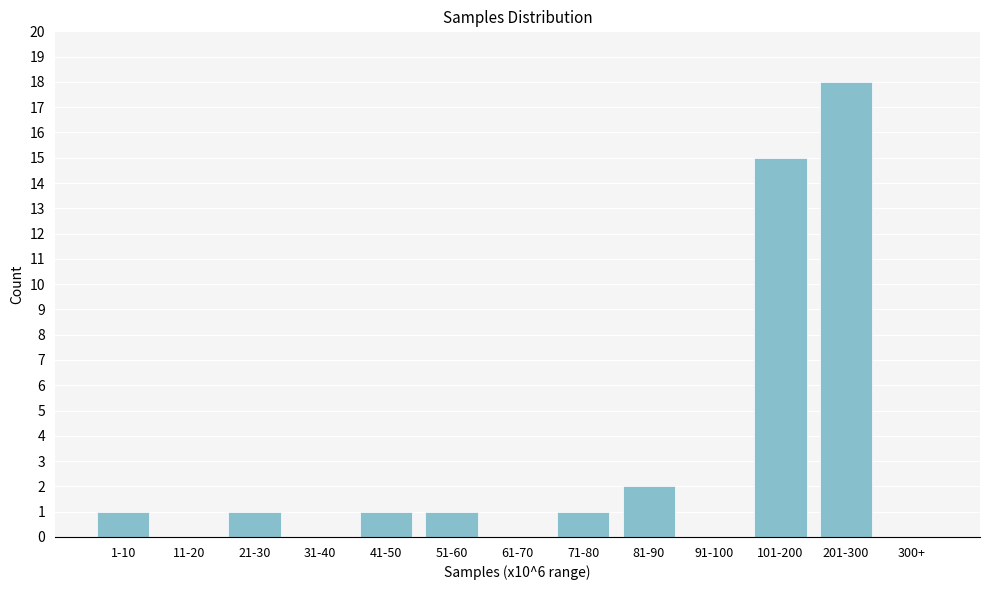

Reading right to left, transcribe all the data shown in this chart.

300+=0	201-300=18	101-200=15	91-100=0	81-90=2	71-80=1	61-70=0	51-60=1	41-50=1	31-40=0	21-30=1	11-20=0	1-10=1